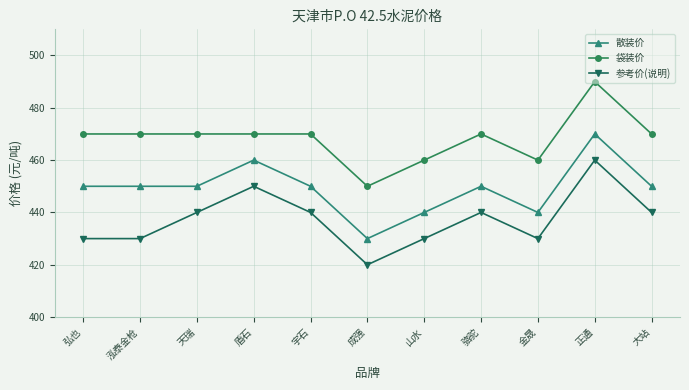

At which category is the sum across all series the highest?

正通